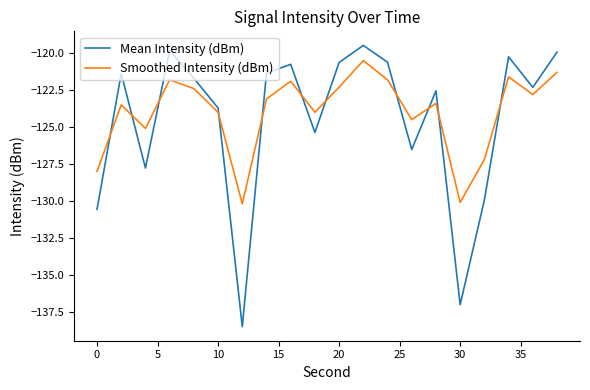

What is the difference between the maximum and minimum values in the Smoothed Intensity (dBm) series?

9.7